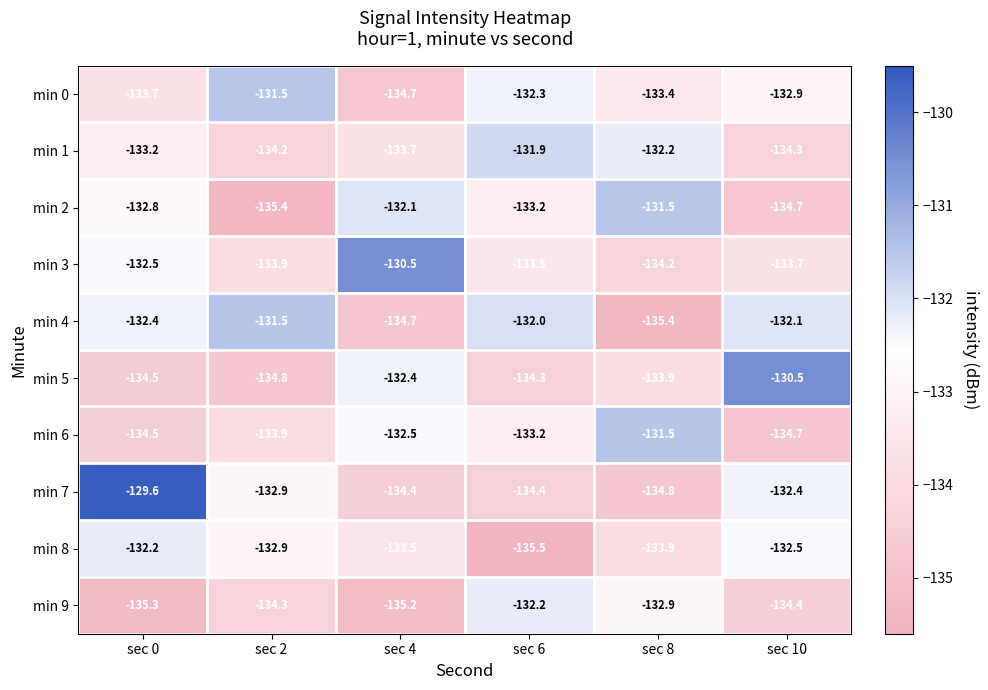

Read the min 0 value at sec 8.

-133.4